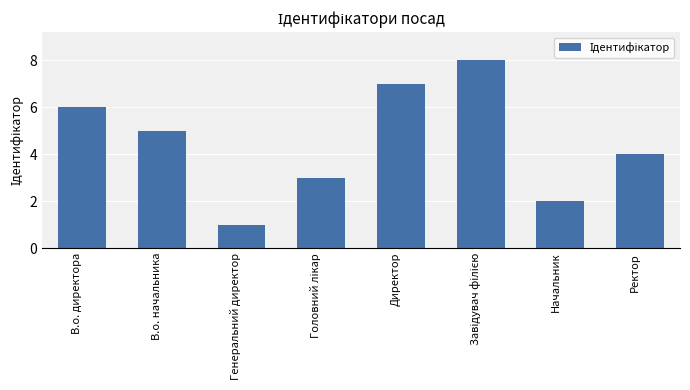

What is the difference between the values at Ректор and В.о. директора?

2